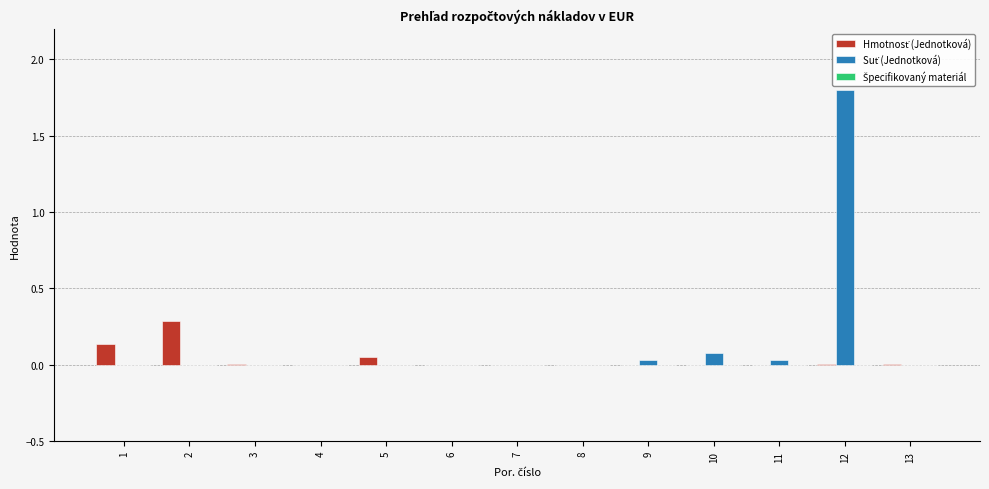

Which category has the highest value across all series?

12